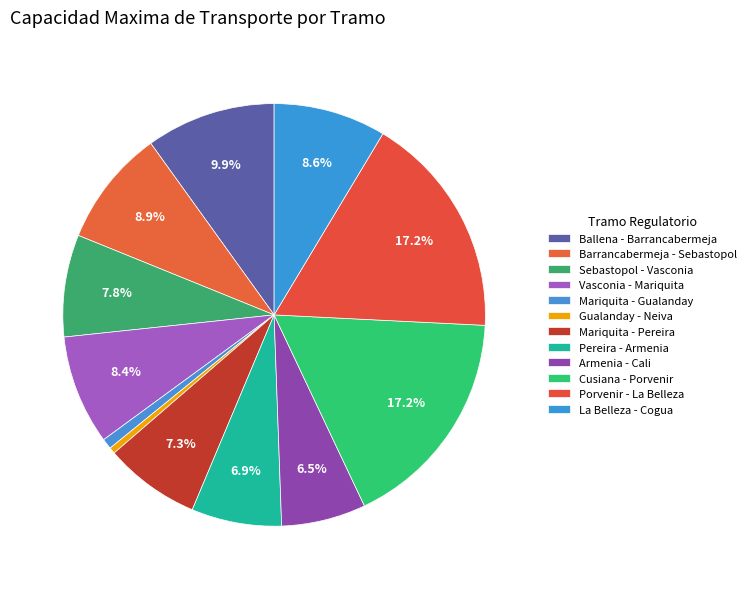

To the nearest percent, what is the combined percentage of Gualanday - Neiva and Ballena - Barrancabermeja?

10%